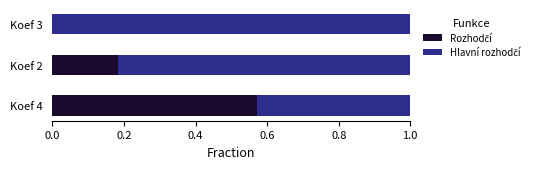

What is the total value across all series at Koef 3?

1.0